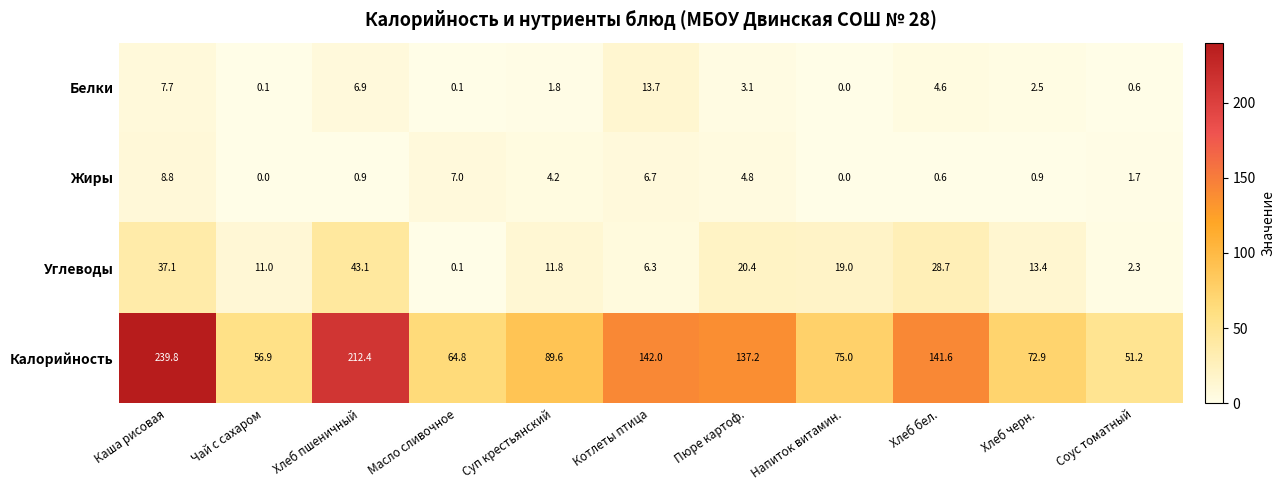

What is the spread (max minus min) of values at Каша рисовая?

232.1